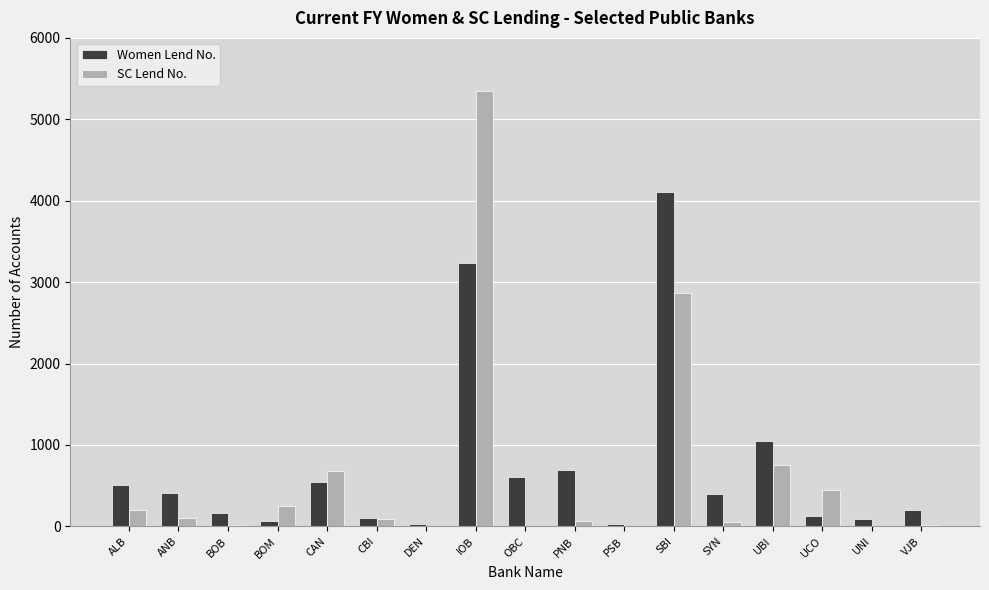

Which series has the largest total across all categories?

Women Lend No.